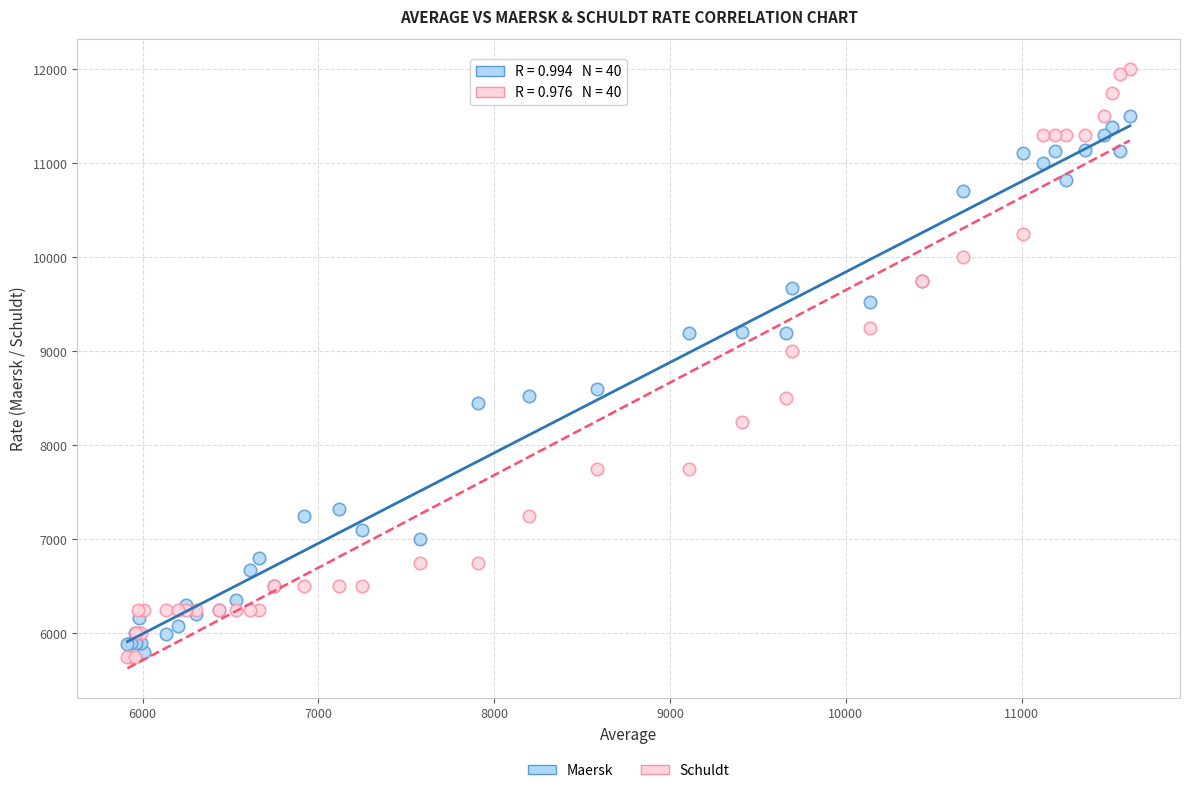

In the Schuldt series, what Y value is closest to 8875?

9000